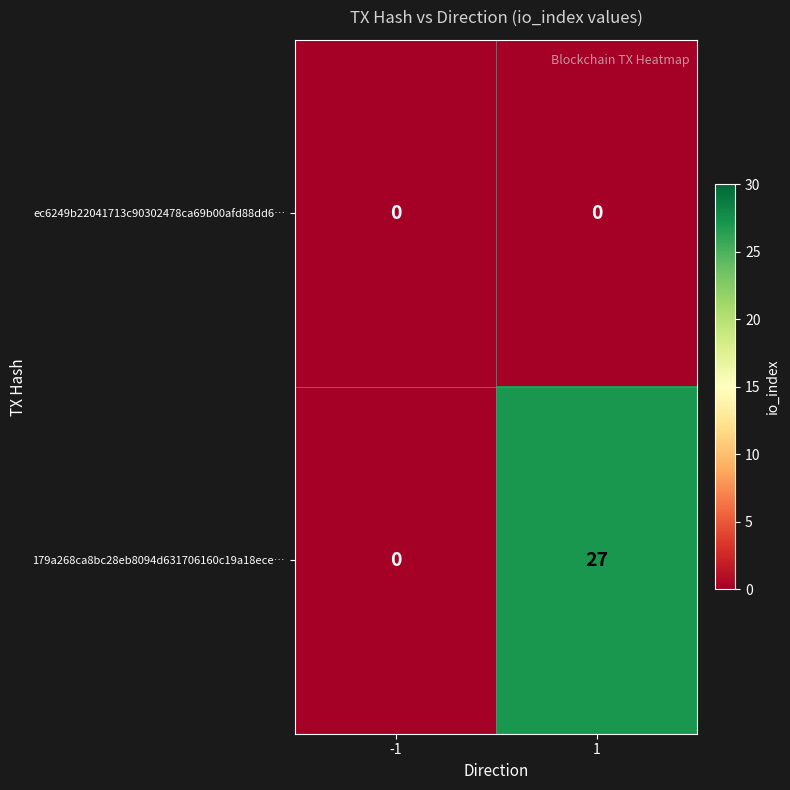

The 179a268ca8bc28eb8094d631706160c19a18ece… series shows 0 at -1. True or false?

True